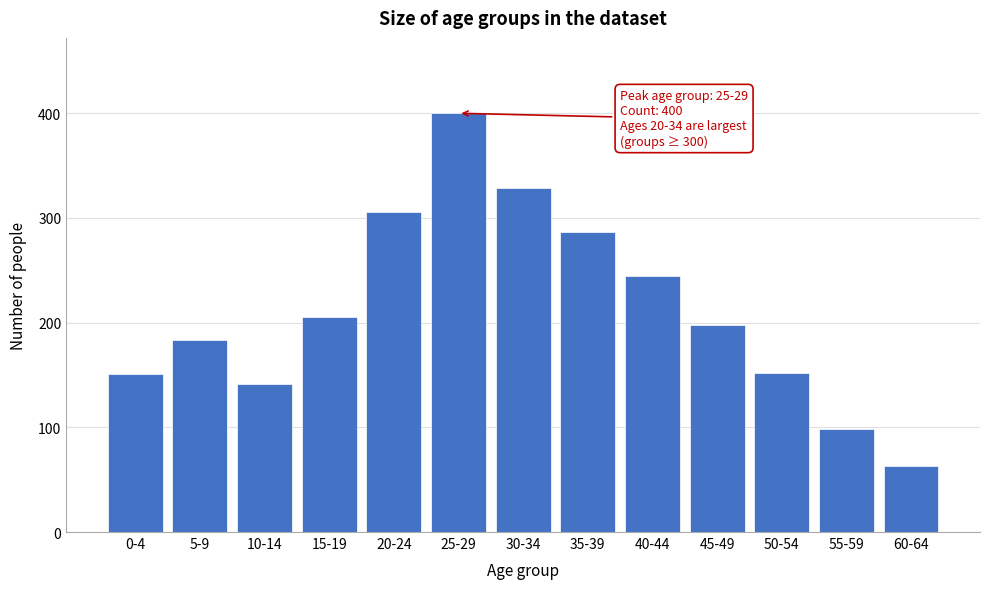

At which label is the value closest to 231?

40-44